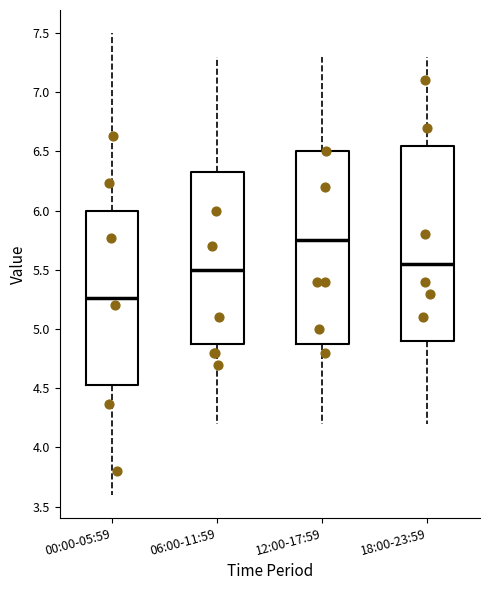

Reading left to right, read every box against the y-axis: the position of its median line, the range the box covers, and the ends of its whiskers. The values are not printed on the chart, so give them approximately, as read against the axis.

00:00-05:59: median 5.25, box 4.55 to 6.00, whiskers 3.60 to 7.50
06:00-11:59: median 5.50, box 4.90 to 6.35, whiskers 4.20 to 7.30
12:00-17:59: median 5.75, box 4.90 to 6.50, whiskers 4.20 to 7.30
18:00-23:59: median 5.55, box 4.90 to 6.55, whiskers 4.20 to 7.30